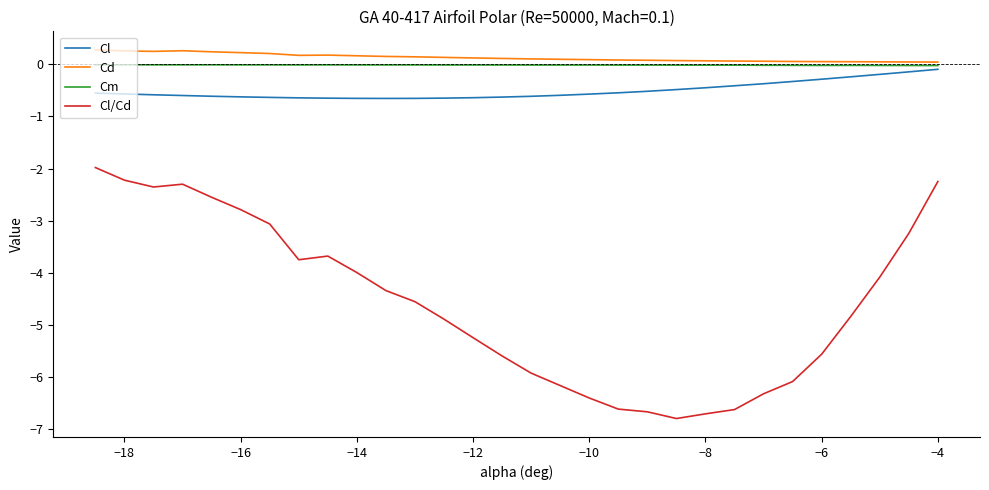

How many lines are shown in the chart?

4